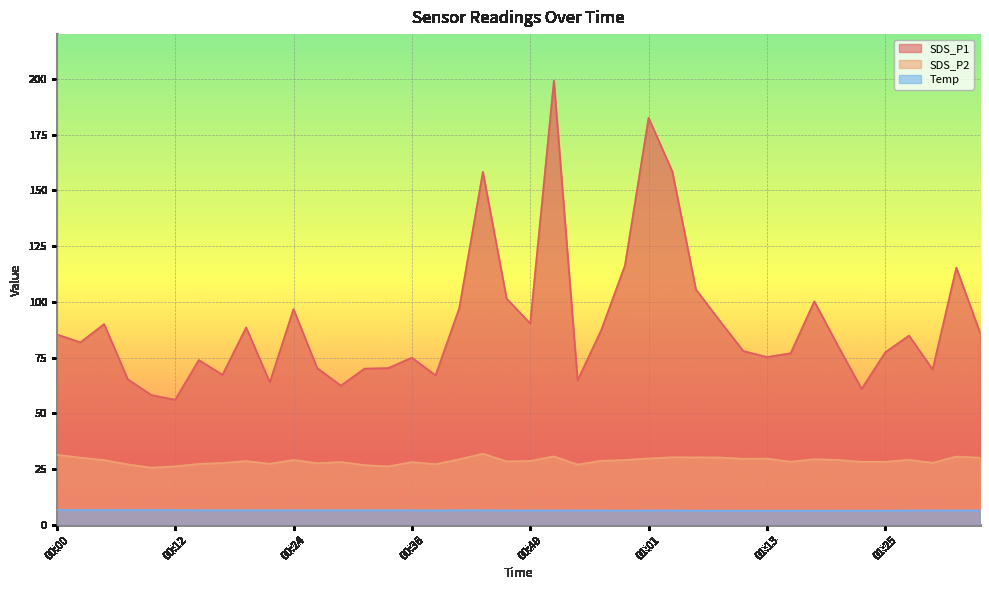

What is the label of the 39th point from the right?

00:02